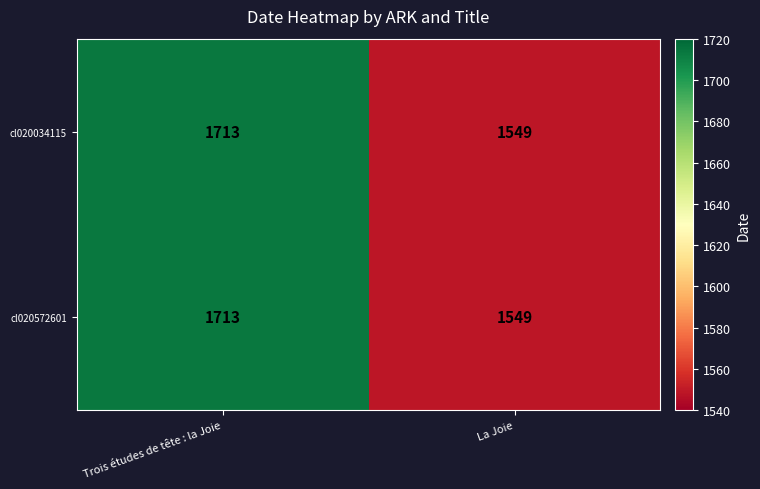

What is the total value across all series at Trois études de tête : la Joie?

3426